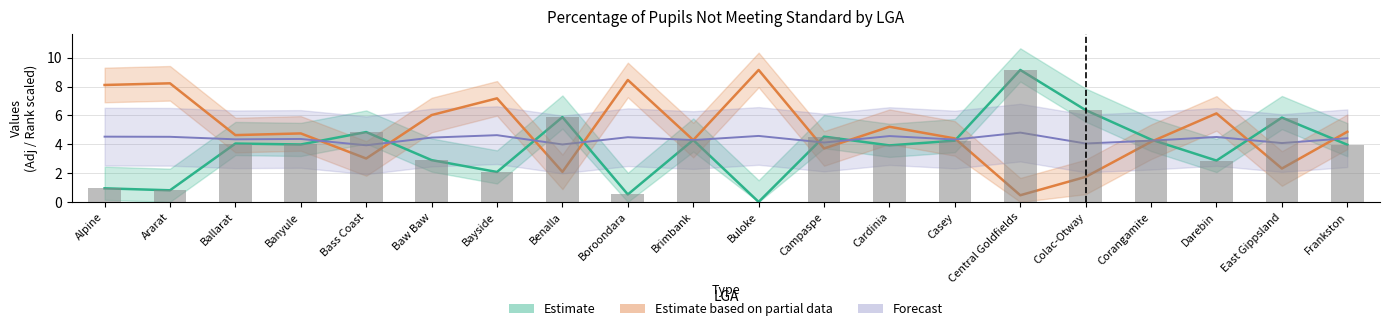

Reading left to right, extract all data points from this chart.

Adj: 0.9	0.8	4.0	4.0	4.8	2.9	2.1	5.9	0.5	4.3	0.0	4.5	3.9	4.2	9.2	6.4	4.3	2.9	5.8	4.0
Raw: 0.9	0.8	4.0	4.0	4.8	2.9	2.1	5.9	0.5	4.3	0.0	4.5	3.9	4.2	9.2	6.4	4.3	2.9	5.8	4.0
Rank_val: 8.1	8.2	4.6	4.7	3.0	6.0	7.2	2.1	8.5	4.3	9.2	3.7	5.2	4.4	0.5	1.7	4.2	6.1	2.3	4.9